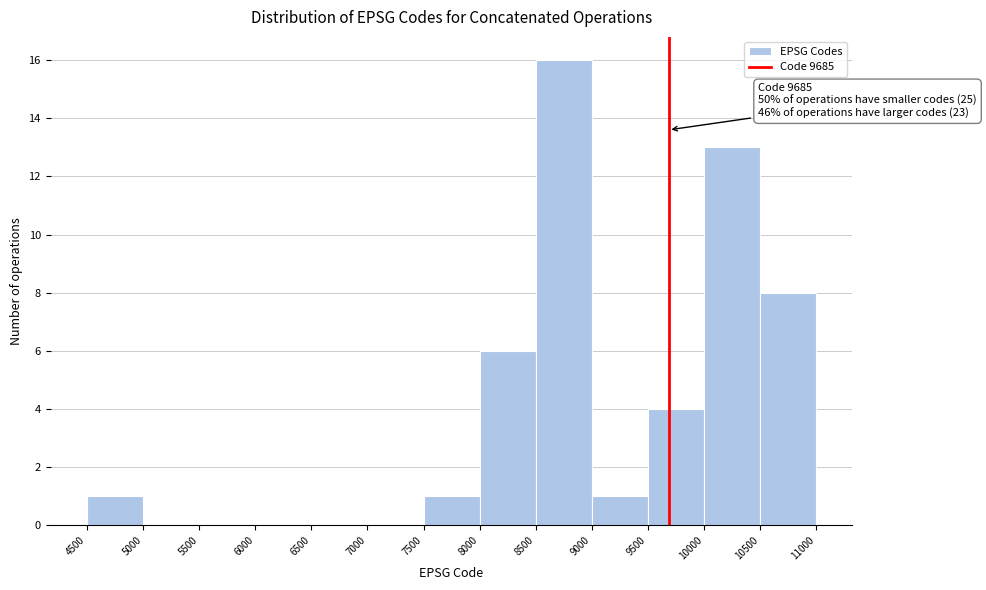

Which range on the x-axis has the tallest bar?

8500 to 9000